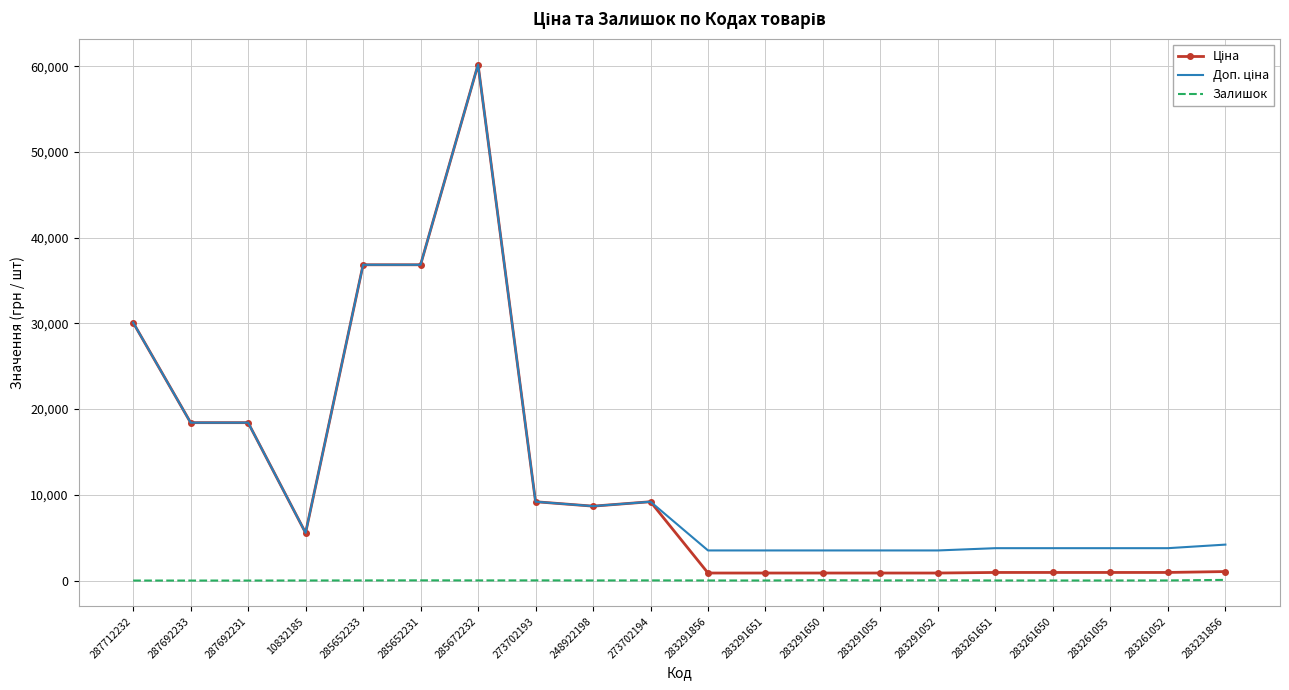

At which category is the sum across all series the highest?

285672232